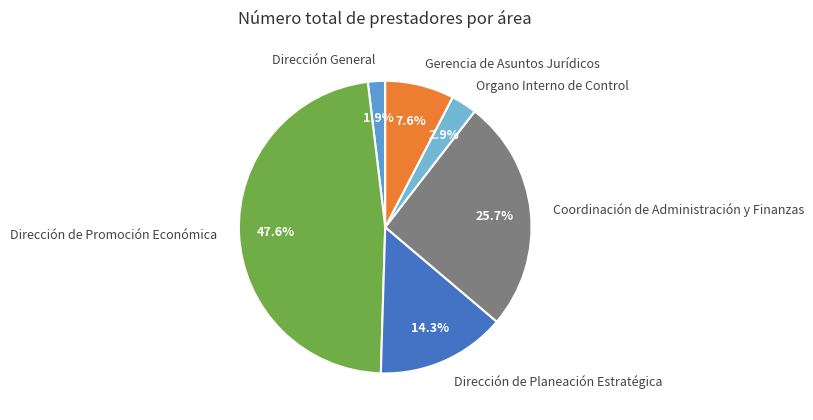

How many slices are in this pie chart?

6